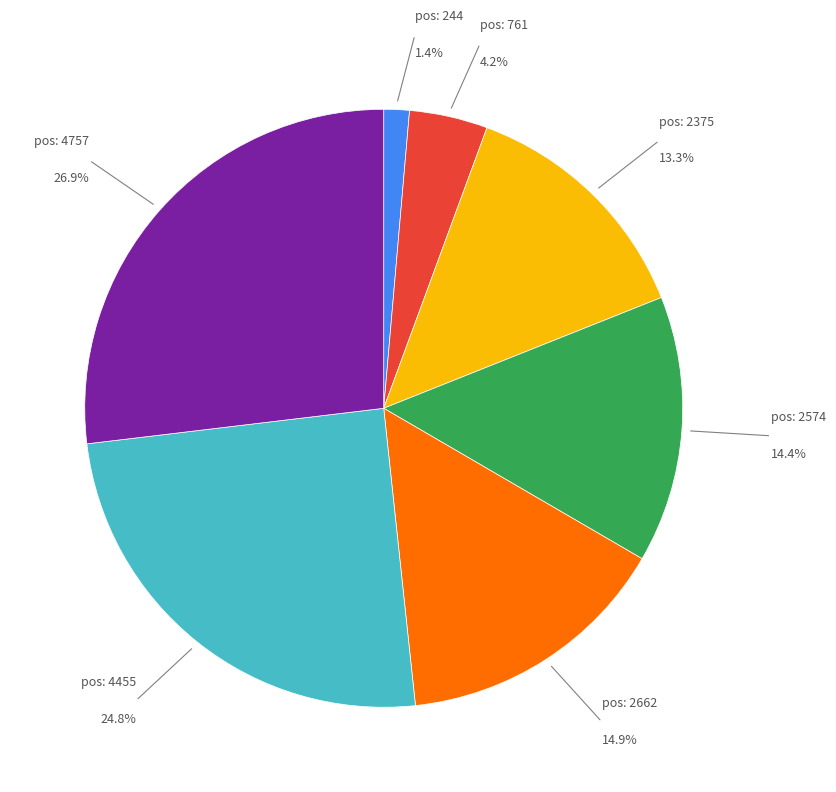

To the nearest percent, what is the average slice percentage?

14%